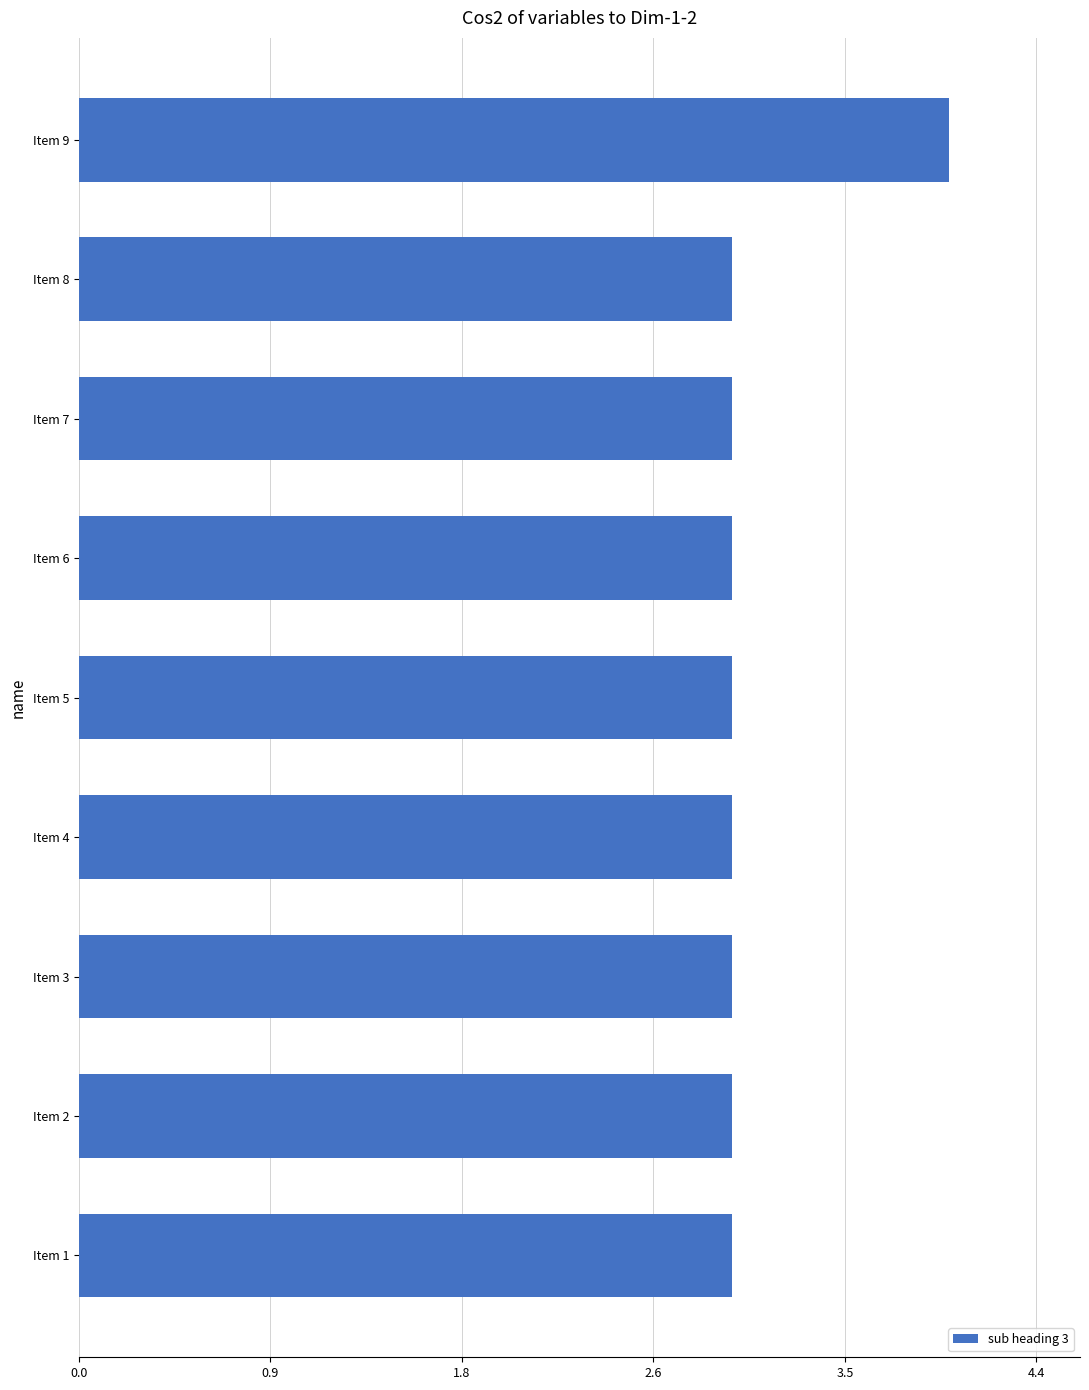

What is the average value?

3